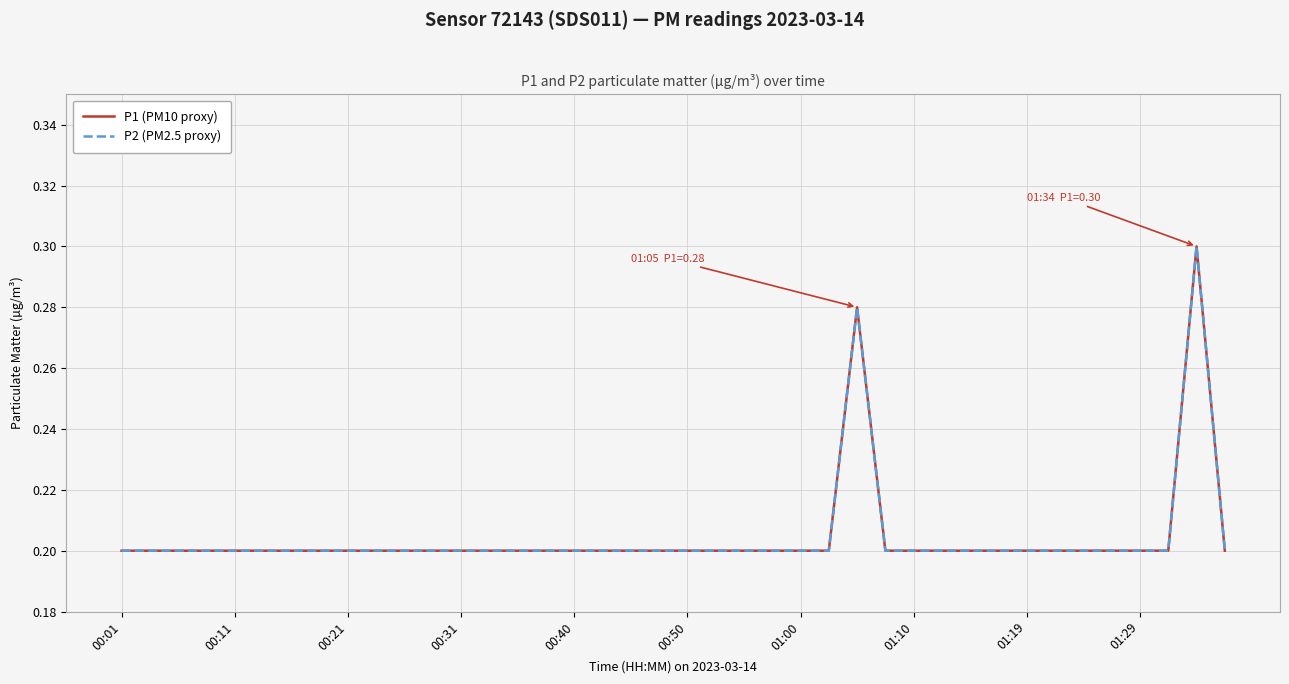

Does the chart display data point markers on the line(s)?

No